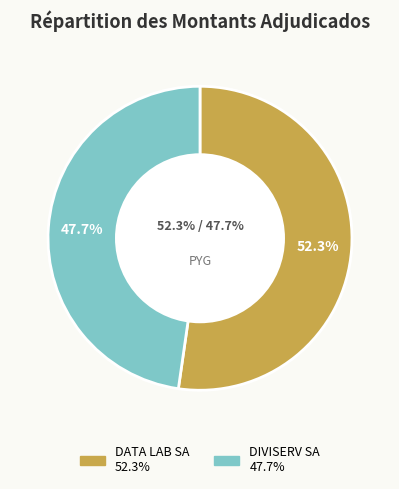

To the nearest percent, what is the difference between the DIVISERV SA and DATA LAB SA slice percentages?

5%